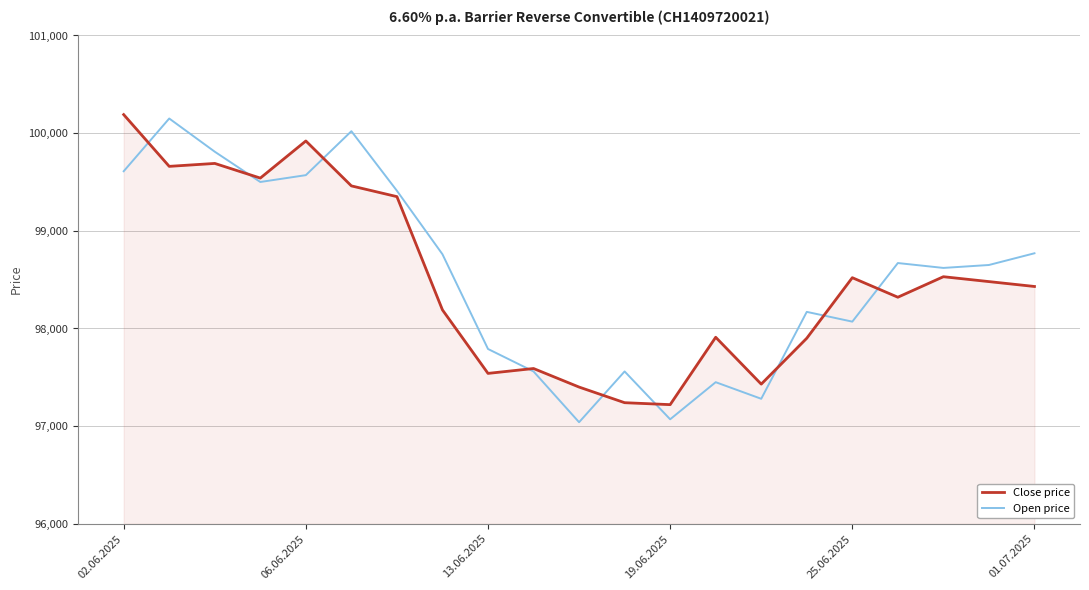

What is the maximum value shown in the chart?

100190